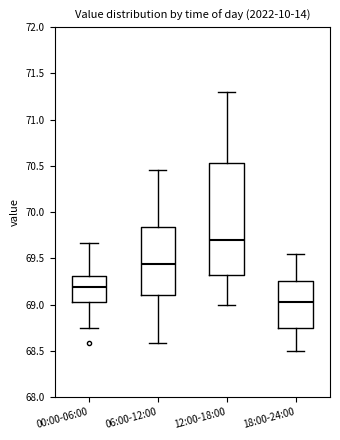

Reading left to right, read every box against the y-axis: the position of its median line, the range the box covers, and the ends of its whiskers. The values are not printed on the chart, so give them approximately, as read against the axis.

00:00-06:00: median 69.20, box 69.05 to 69.30, whiskers 68.75 to 69.65
06:00-12:00: median 69.45, box 69.10 to 69.85, whiskers 68.60 to 70.45
12:00-18:00: median 69.70, box 69.30 to 70.55, whiskers 69.00 to 71.30
18:00-24:00: median 69.05, box 68.75 to 69.25, whiskers 68.50 to 69.55